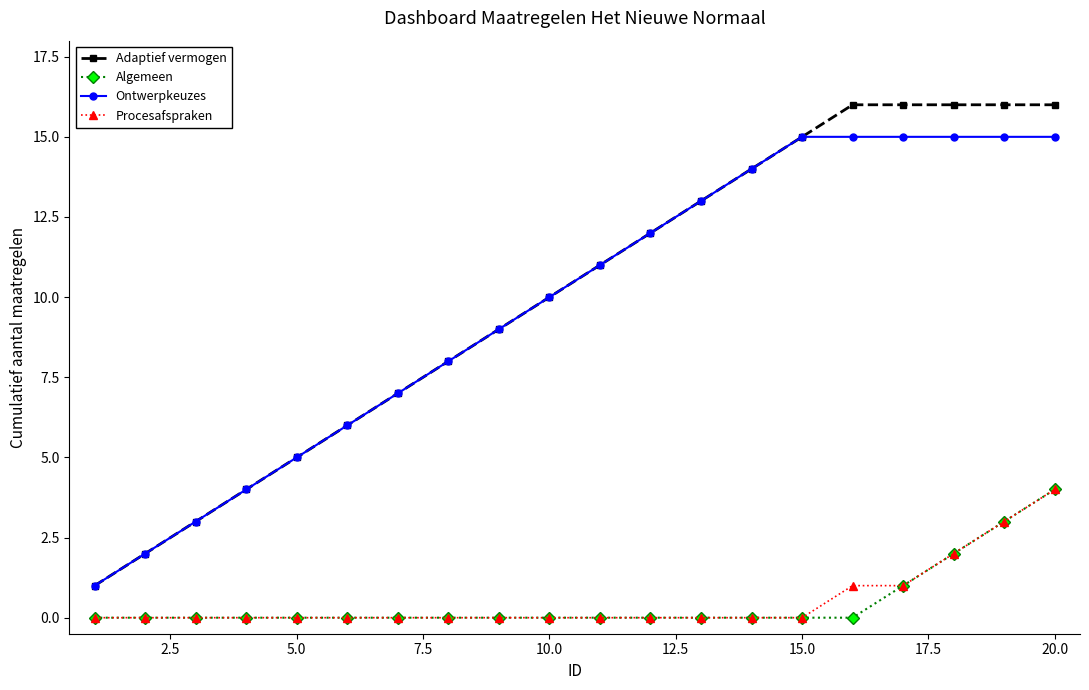

Which series has the widest spread of values?

Adaptief vermogen